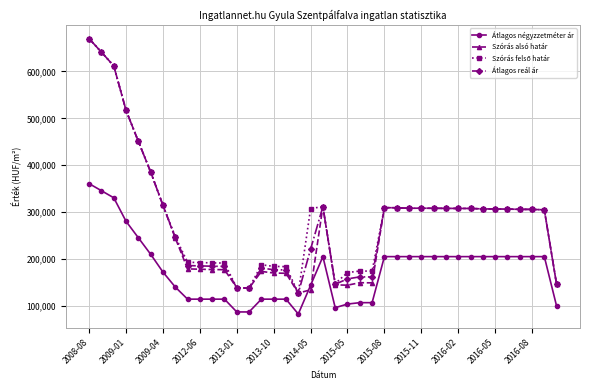

What is the value of the Szórás alsó határ point at the 7th from the left?

314781